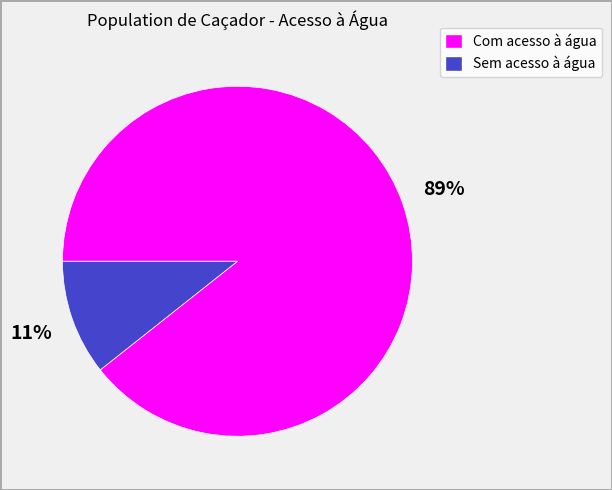

Which category has the biggest portion of the pie?

Com acesso à água